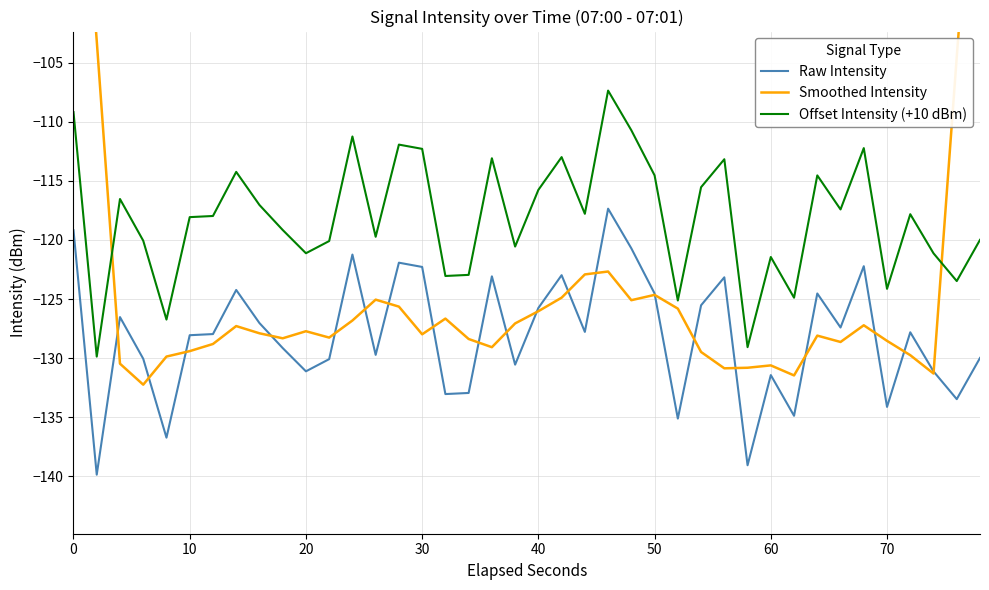

What is the average value of the Offset Intensity (+10 dBm) series?

-118.1